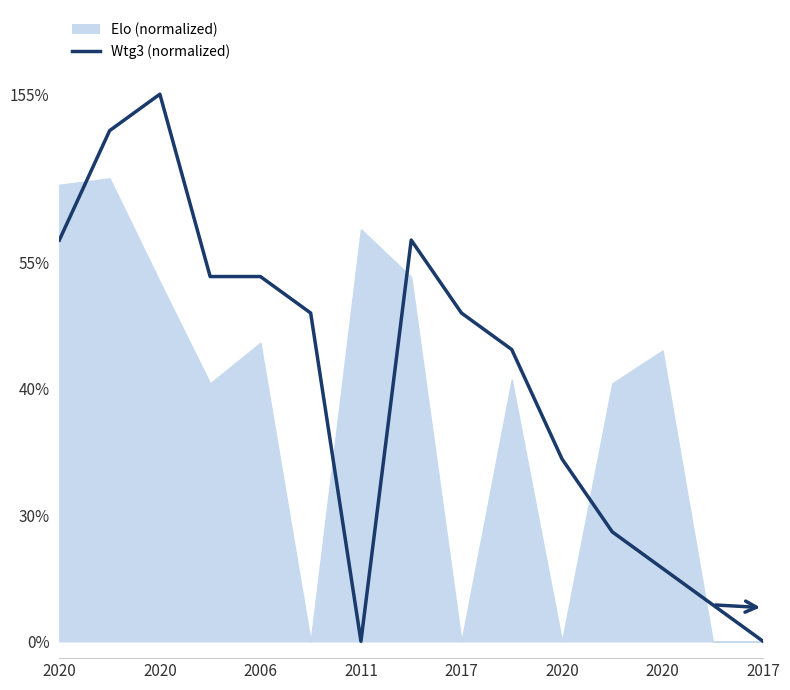

What is the average value?

31.2